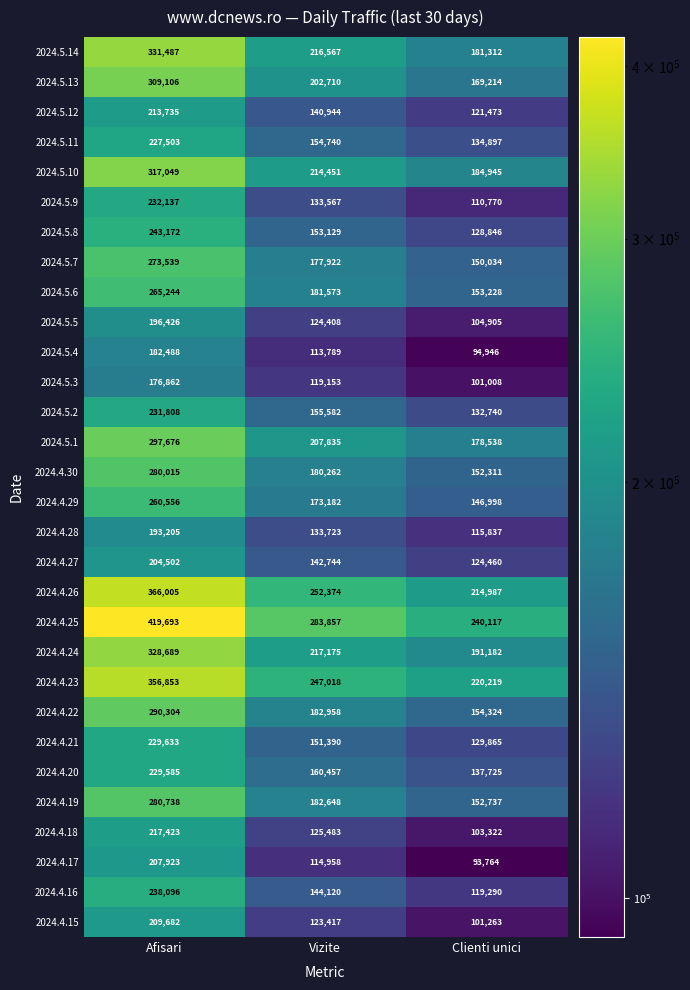

What is the smallest value displayed?

93764